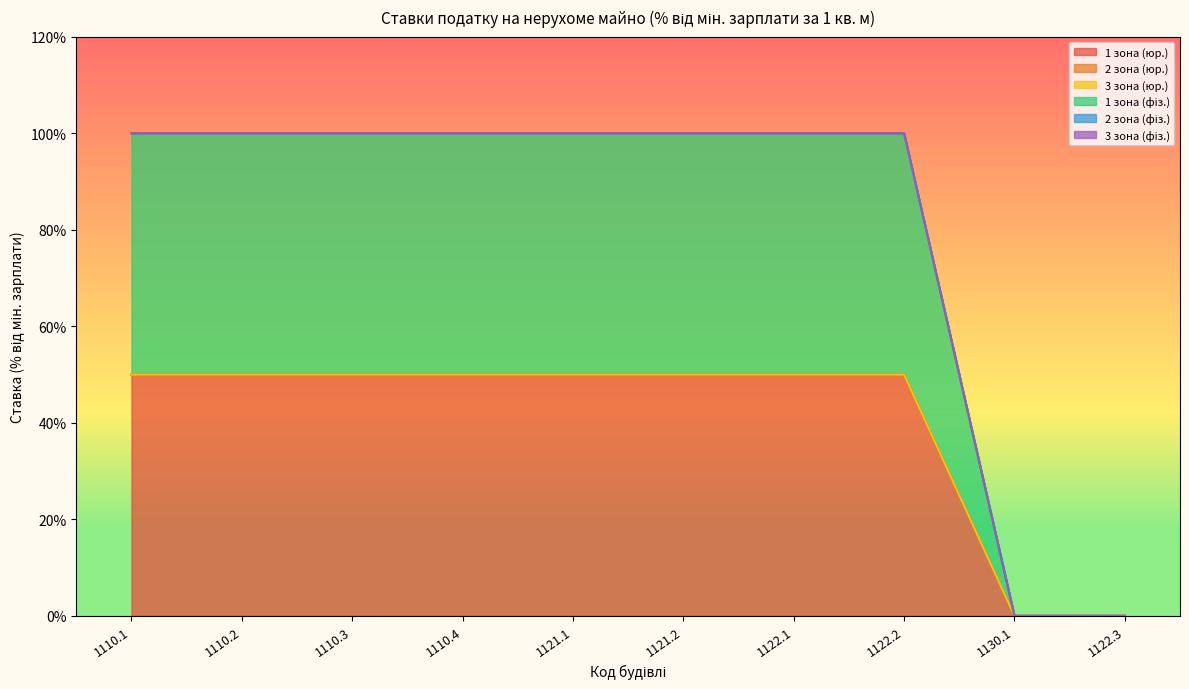

At which label is 1 зона (фіз.) closest to 0?

1130.1